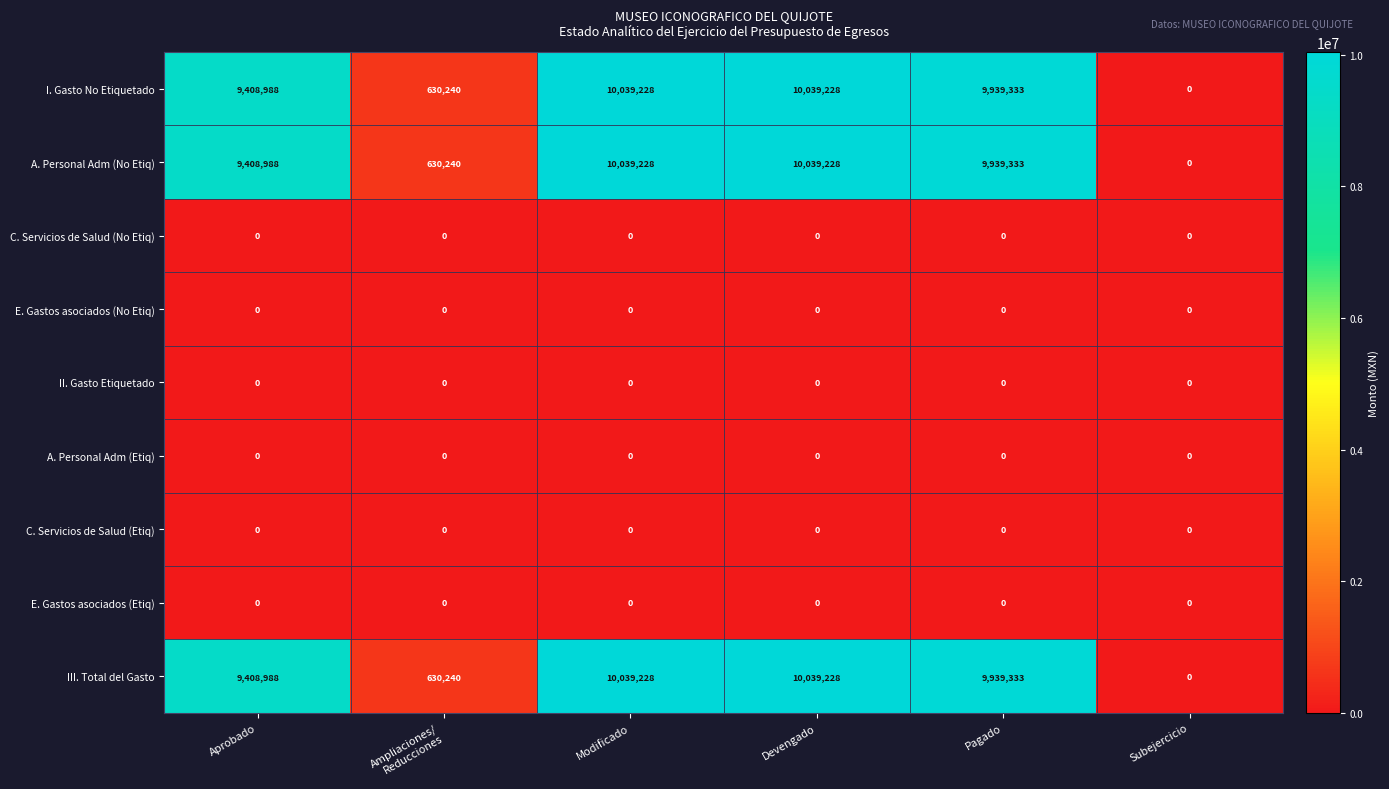

What is the difference between the highest and lowest values at Pagado?

9939333